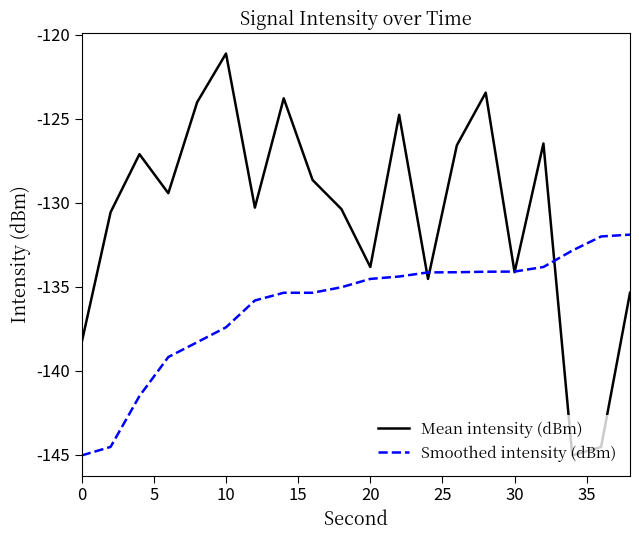

List the series in order of their peak value, lowest first.

Smoothed intensity (dBm), Mean intensity (dBm)